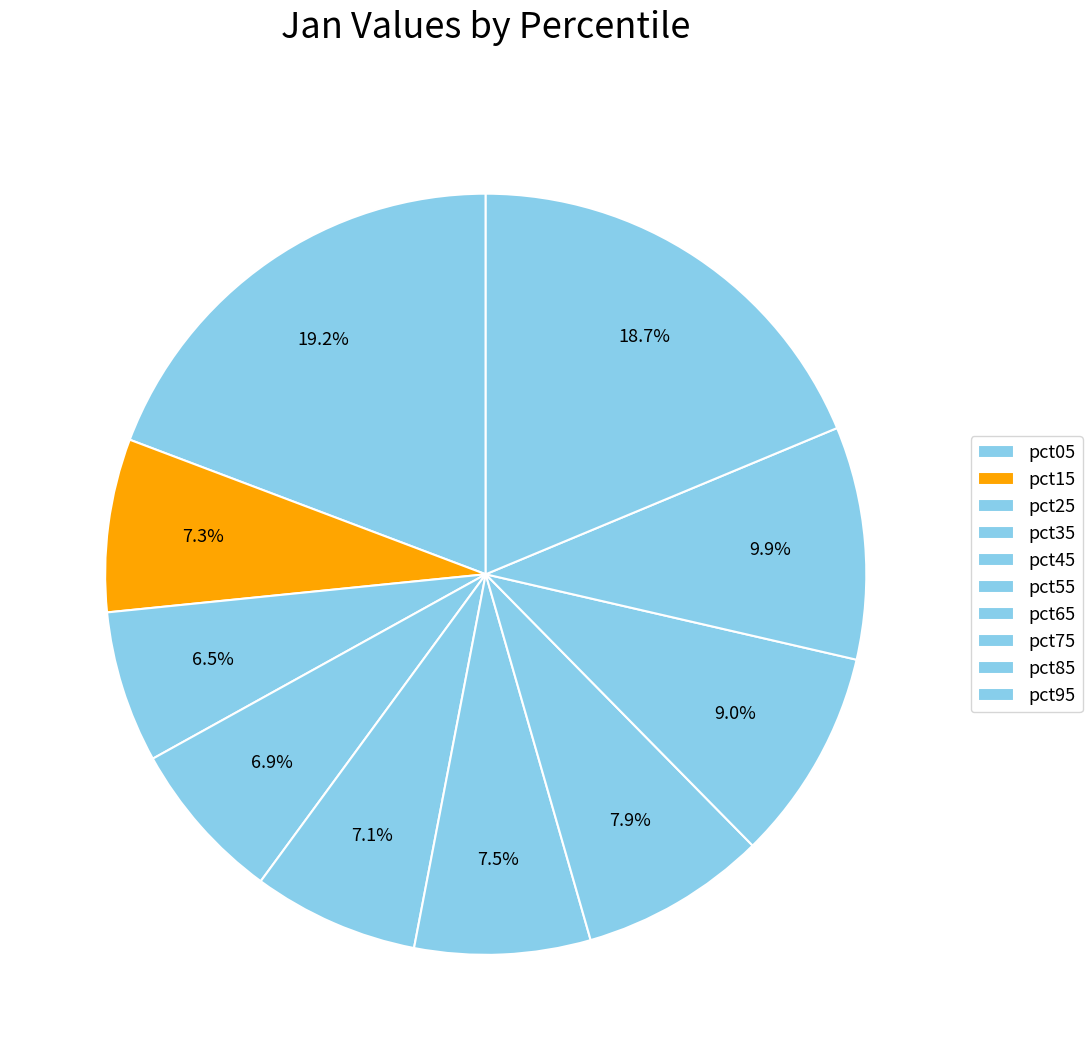

How many slices are in this pie chart?

10